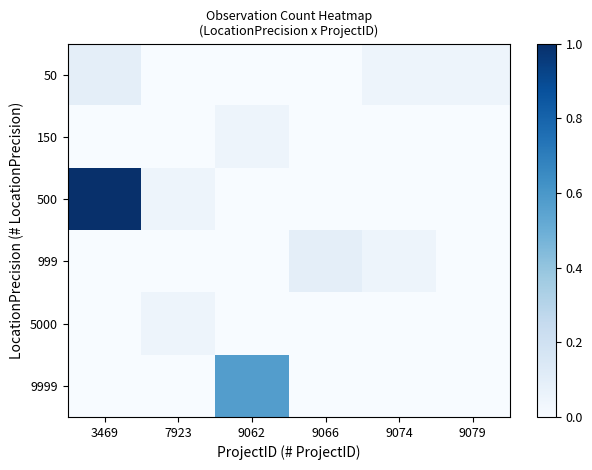

Which category has the highest value across all series?

3469